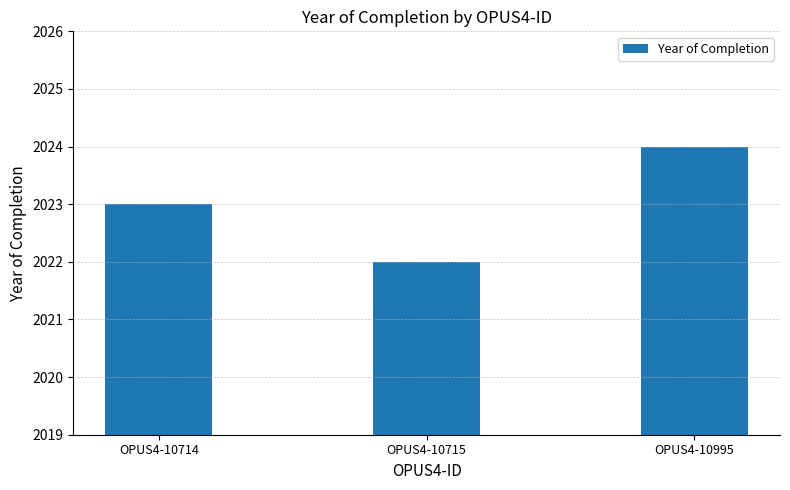

What is the change in value from OPUS4-10715 to OPUS4-10995?

+2